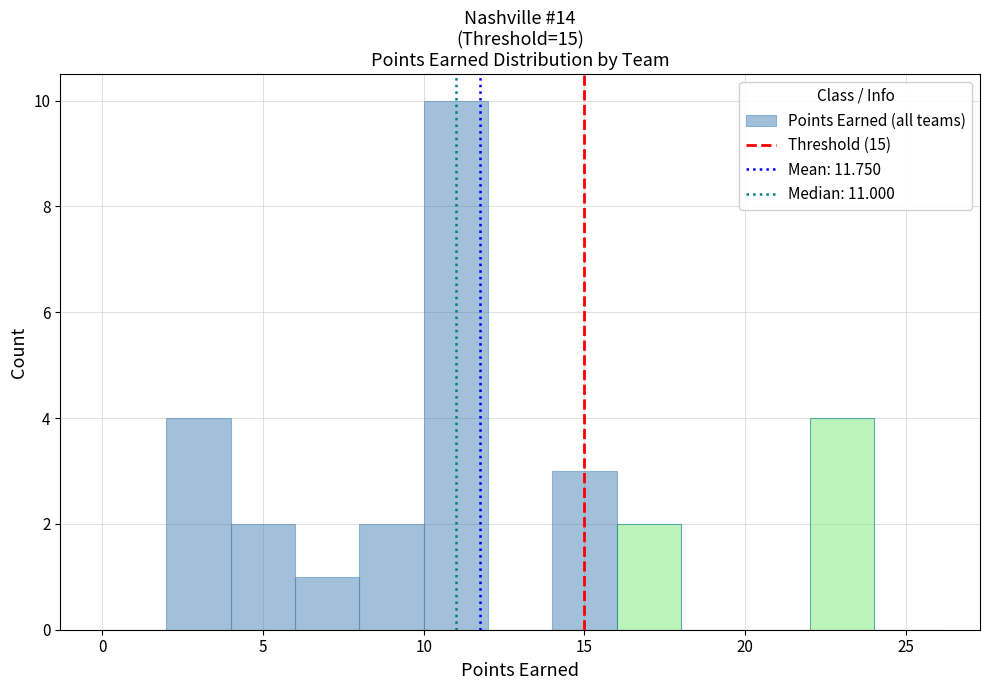

Which range on the x-axis has the tallest bar?

10 to 12